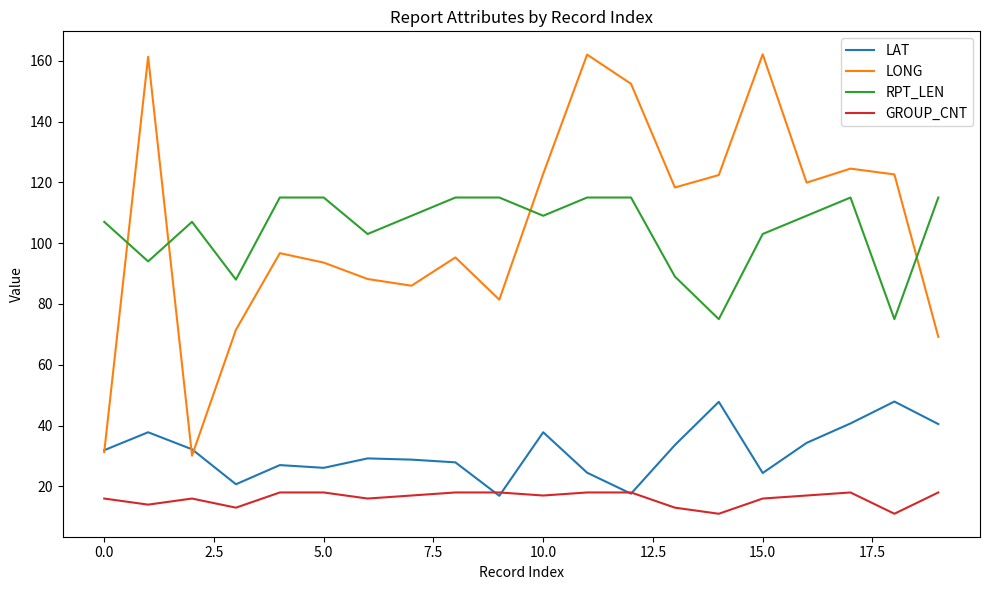

Which series has the largest range (max minus min)?

LONG